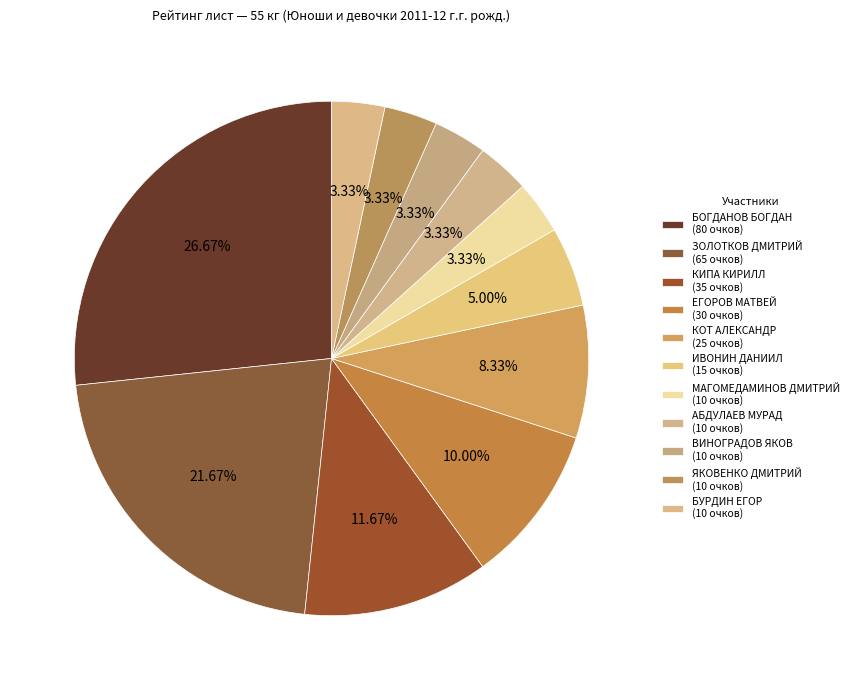

Count the number of slices in the pie.

11